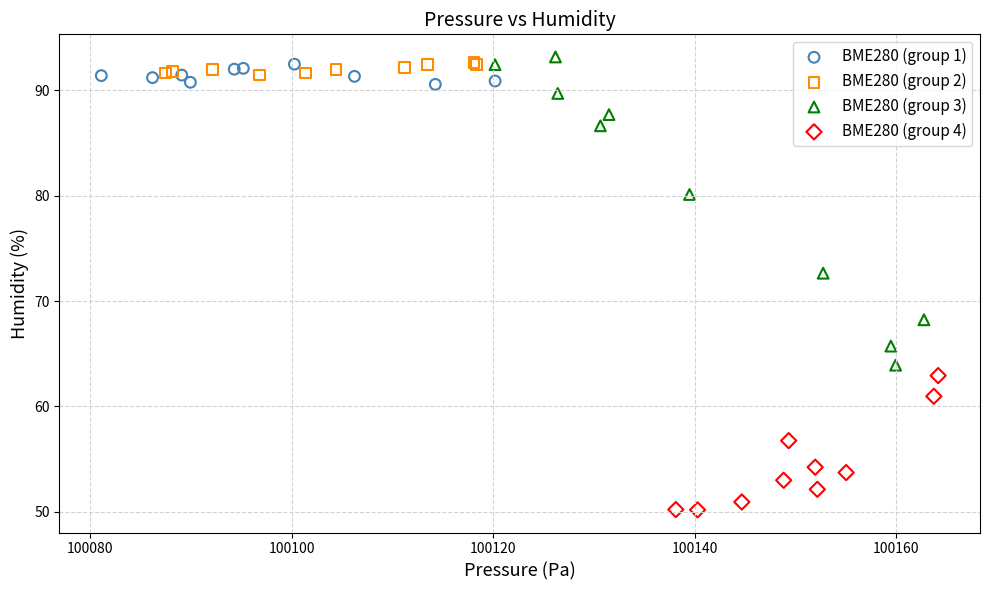

Which series contains the highest Y value?

BME280 (group 3)